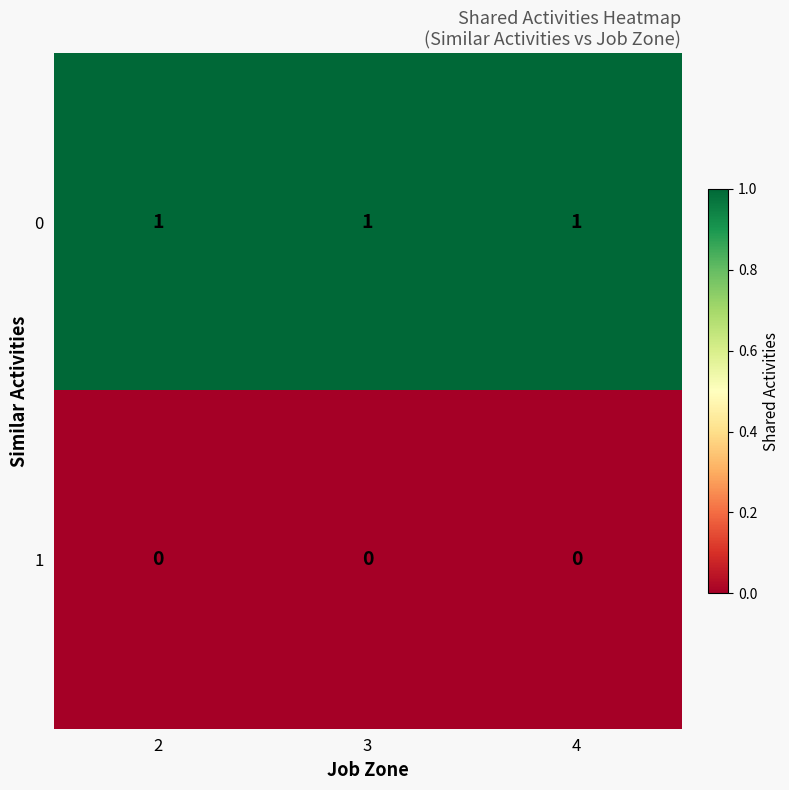

What is the total value across all series at 3?

1